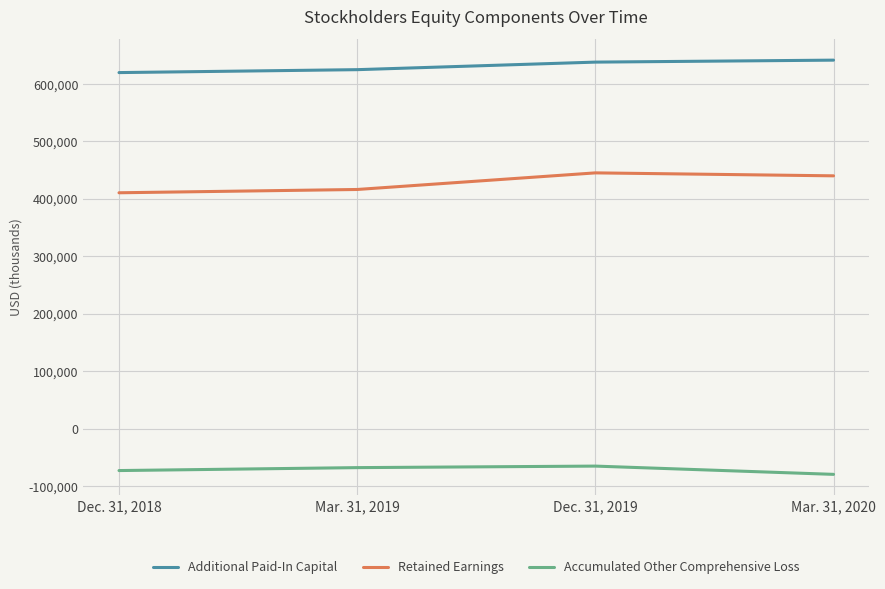

What is the label of the 2nd point from the right?

Dec. 31, 2019